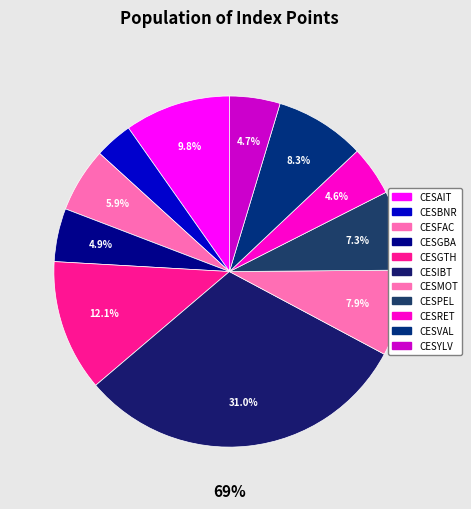

To the nearest percent, what is the average slice percentage?

9%